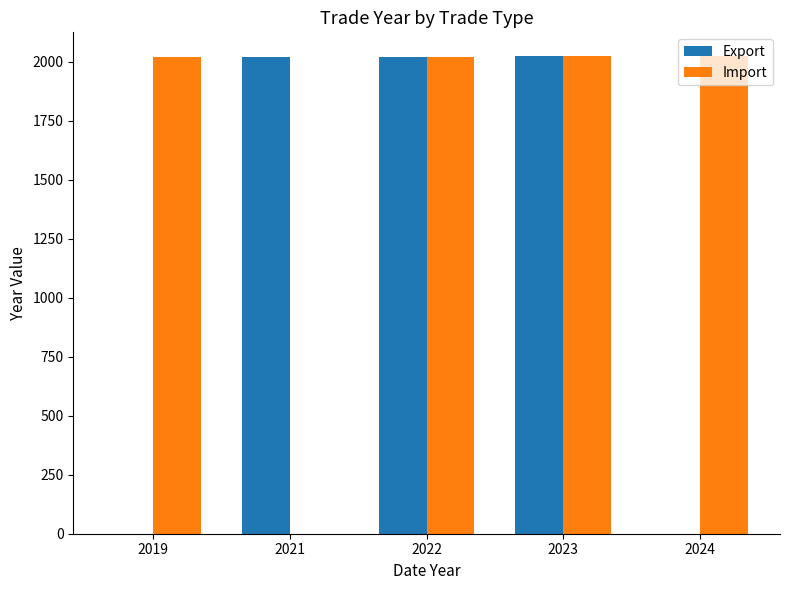

How many positive values does the Import series have?

4